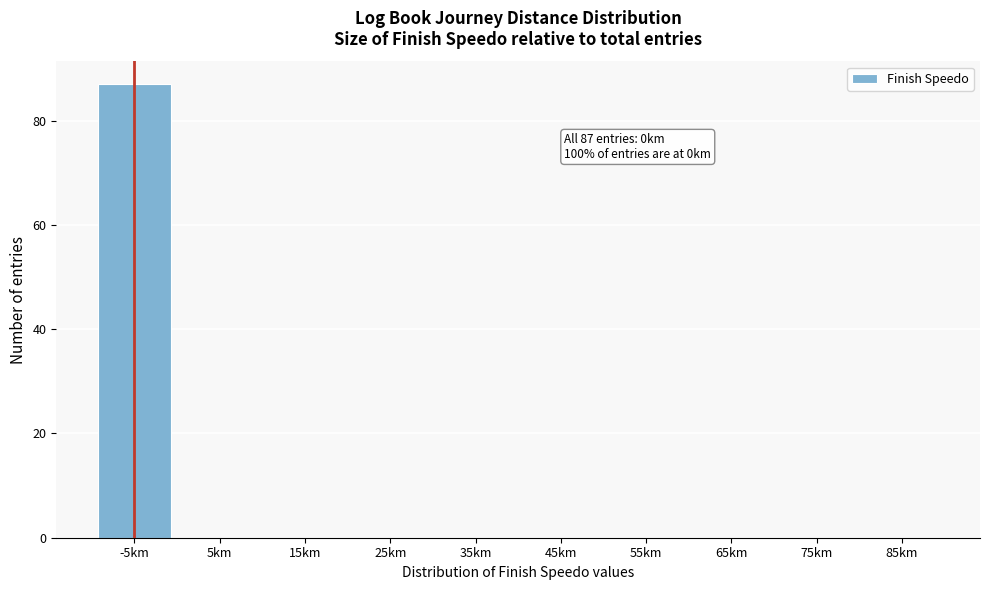

Reading left to right, transcribe all the data shown in this chart.

-5km=87	5km=0	15km=0	25km=0	35km=0	45km=0	55km=0	65km=0	75km=0	85km=0